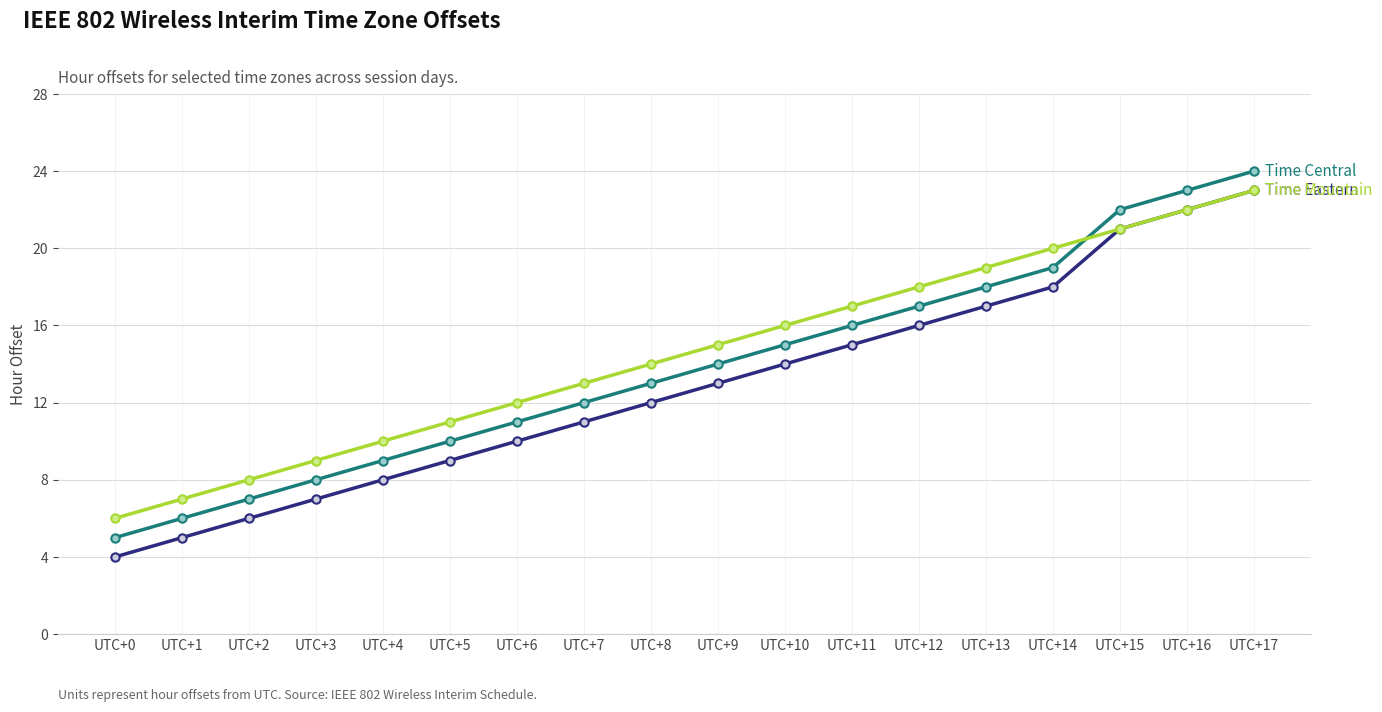

What is the greatest value displayed?

24